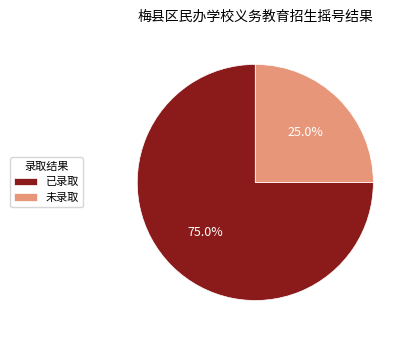

What percentage is the 已录取 slice, to the nearest percent?

75%